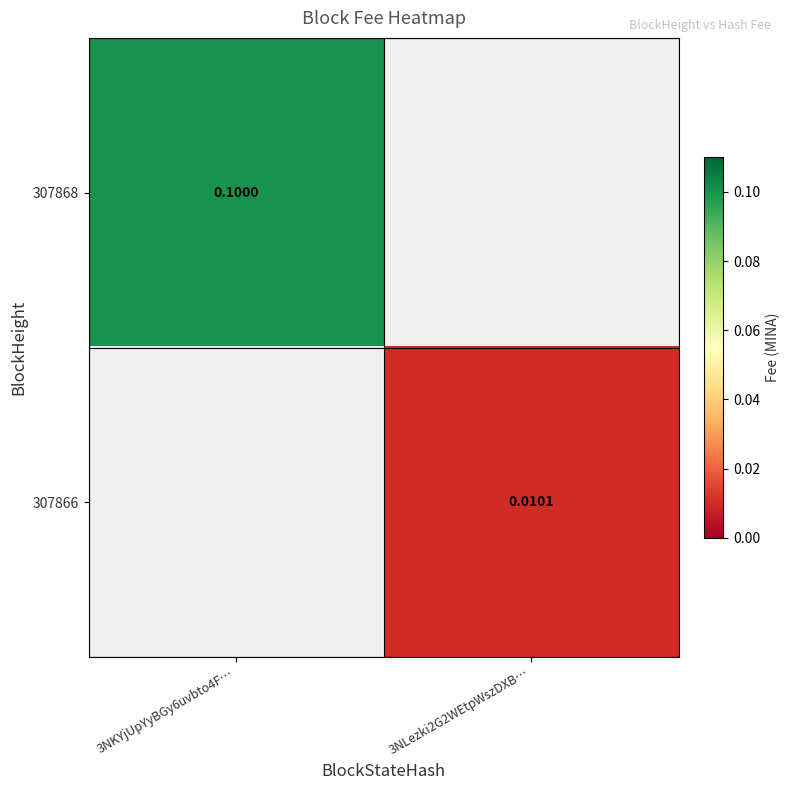

Is the value of 307868 at 3NKYjUpYyBGy6uvbto4F… greater than the value of 307866 at 3NLezki2G2WEtpWszDXB…?

Yes